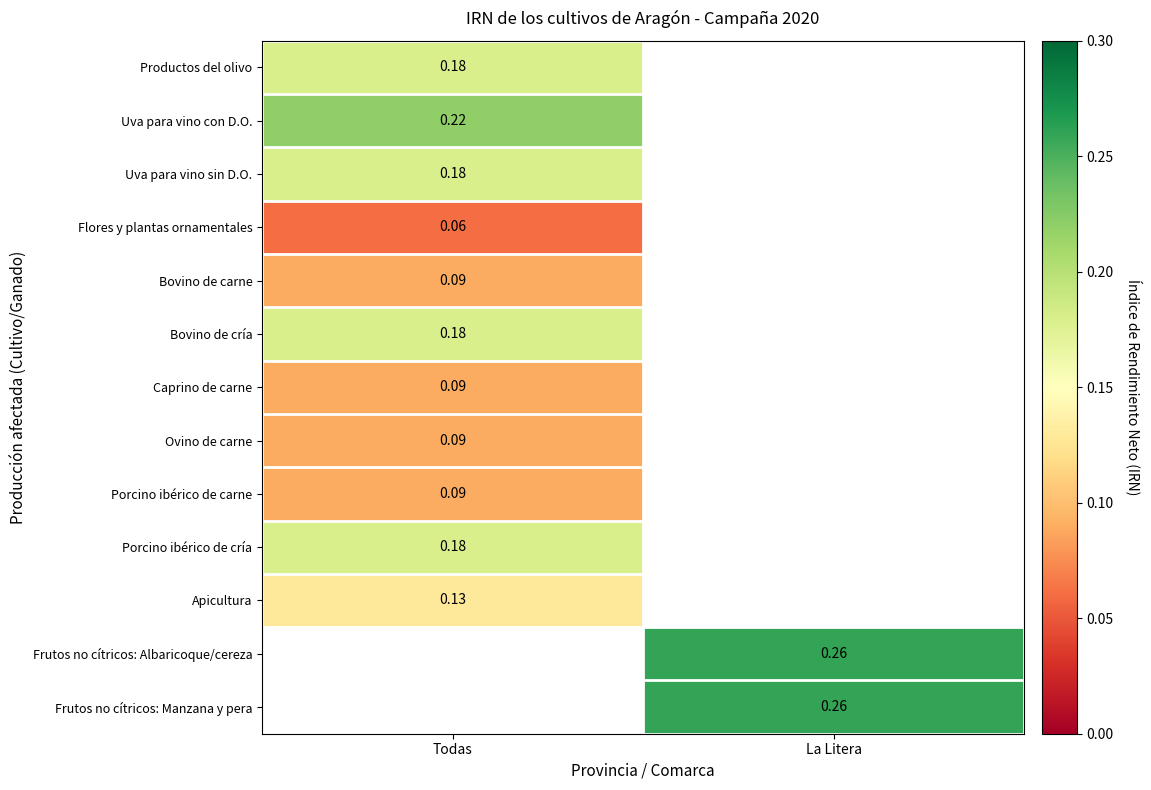

Between La Litera and Todas, which is larger?

Todas